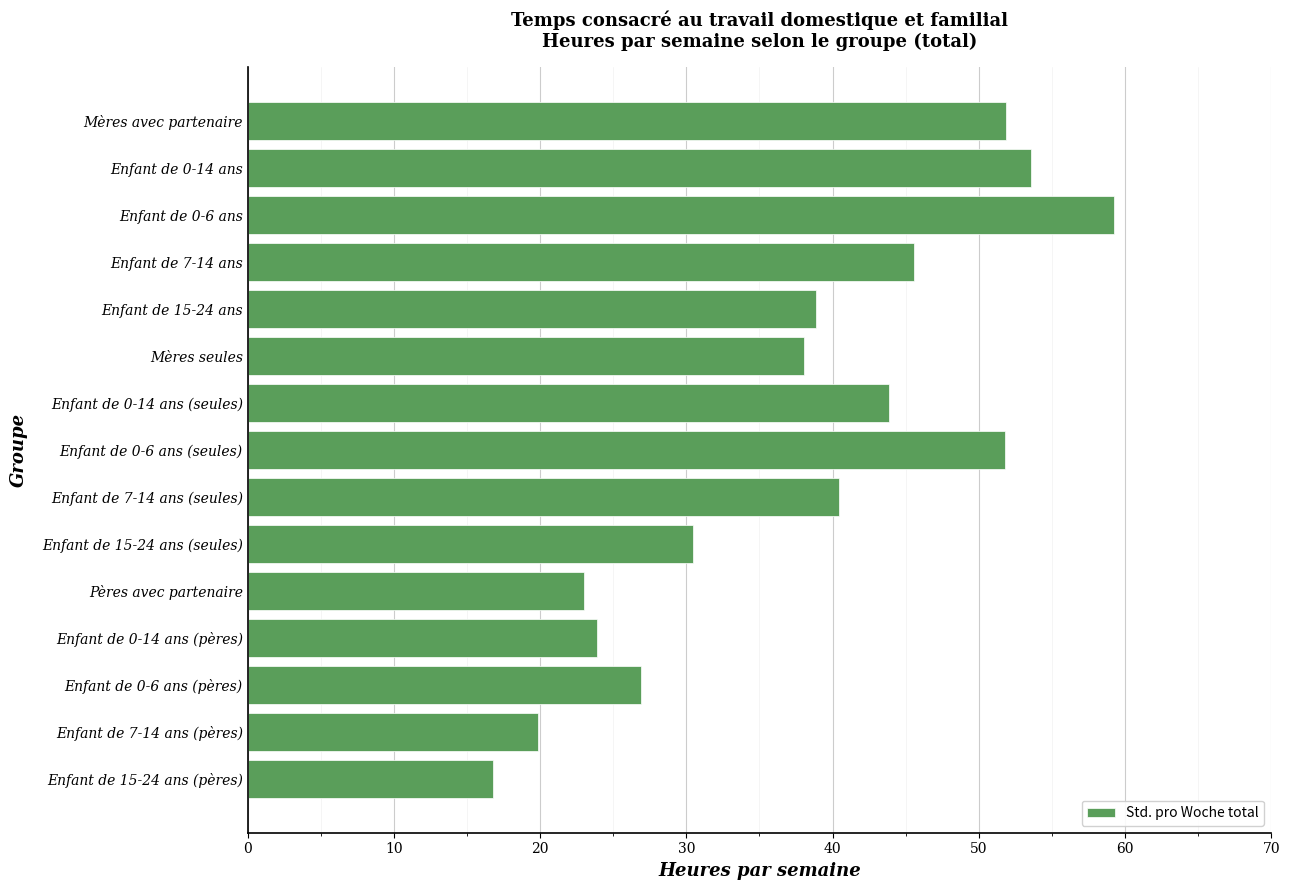

What is the change in value from Enfant de 15-24 ans to Enfant de 15-24 ans (seules)?

-8.4